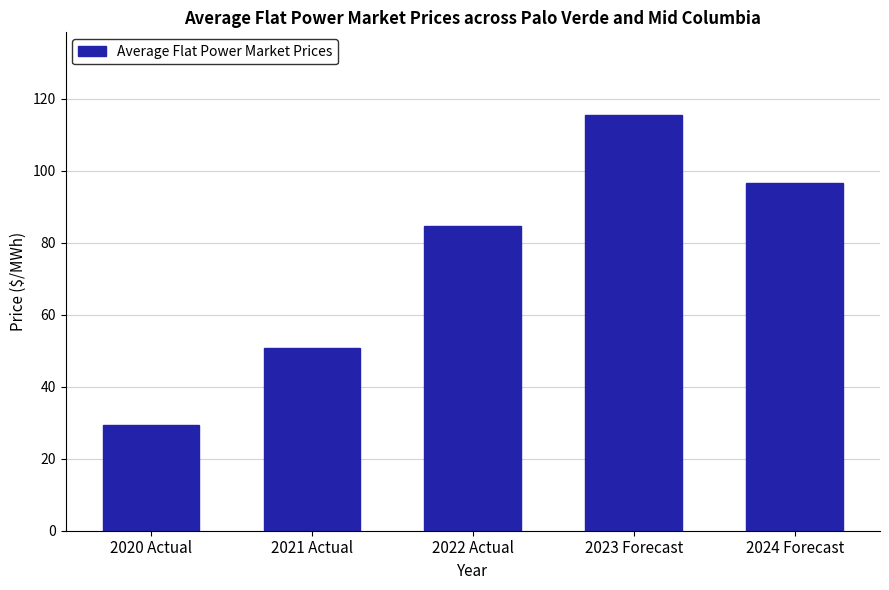

What is the ratio of the value at 2024 Forecast to the value at 2021 Actual?

1.9